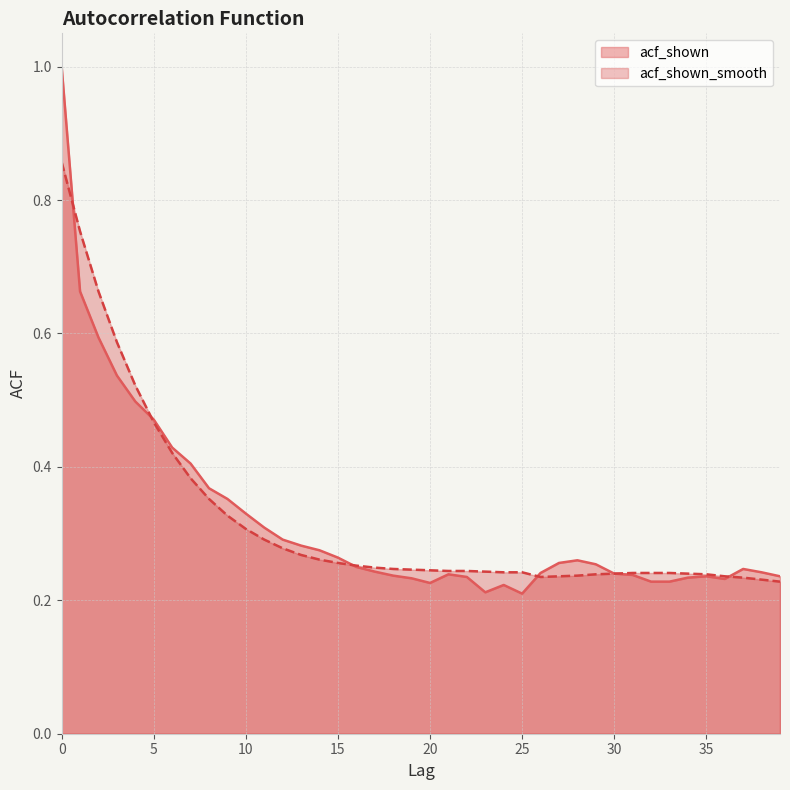

At which category does acf_shown reach its first local valley?

20